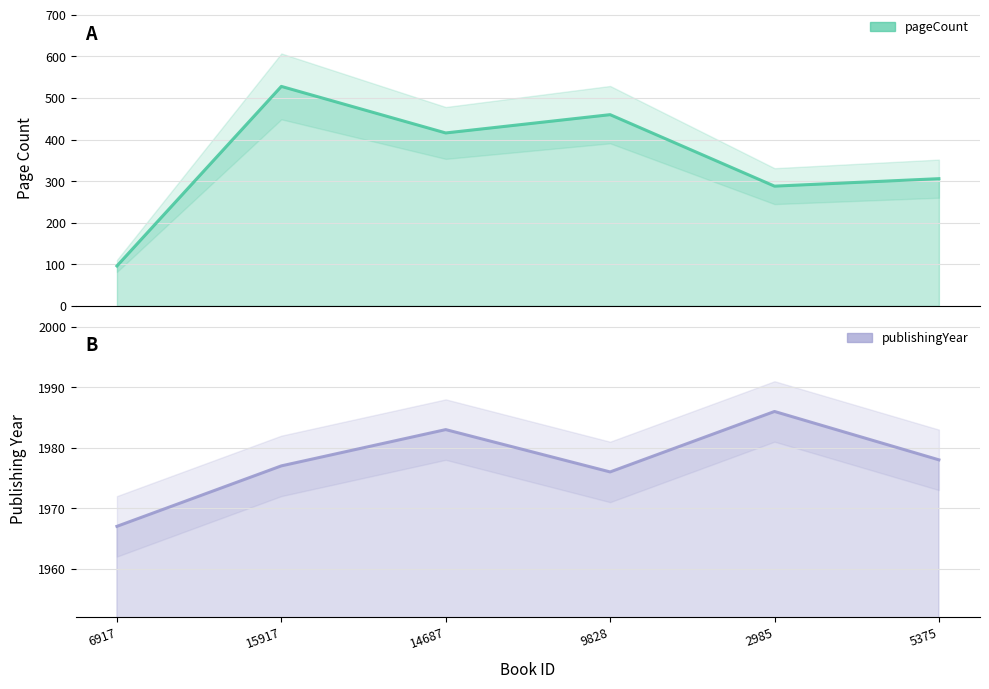

What is the sum of the pageCount values at 9828 and 2985?

748